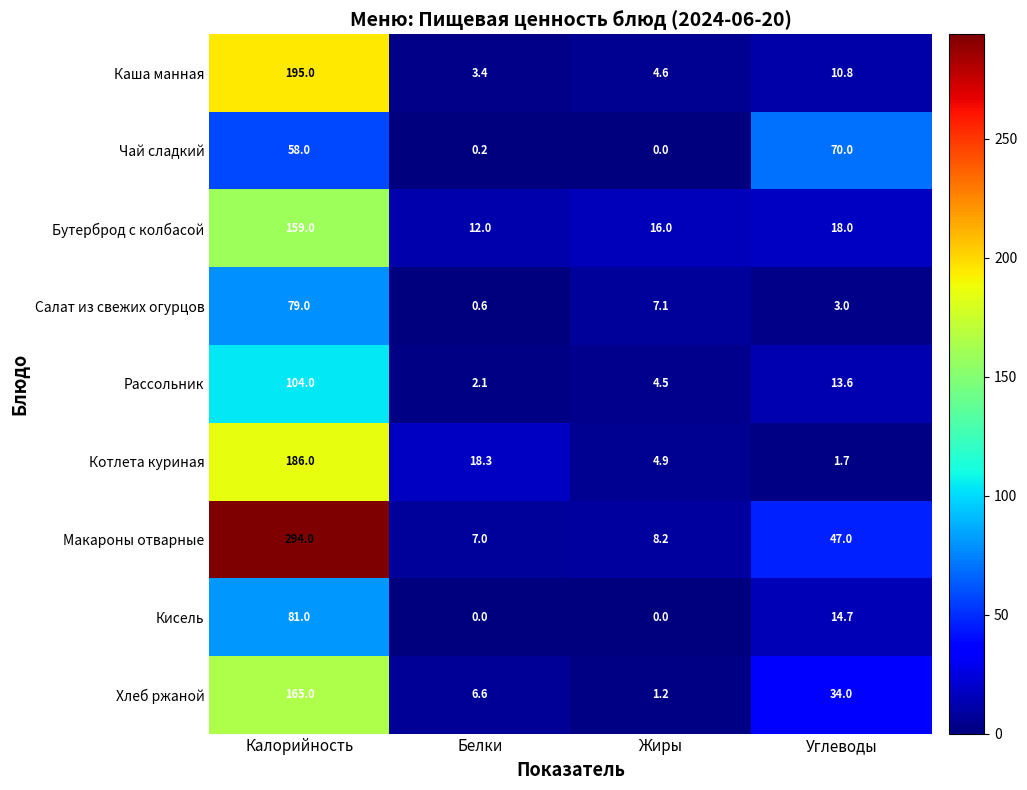

What is the maximum value shown in the chart?

294.0